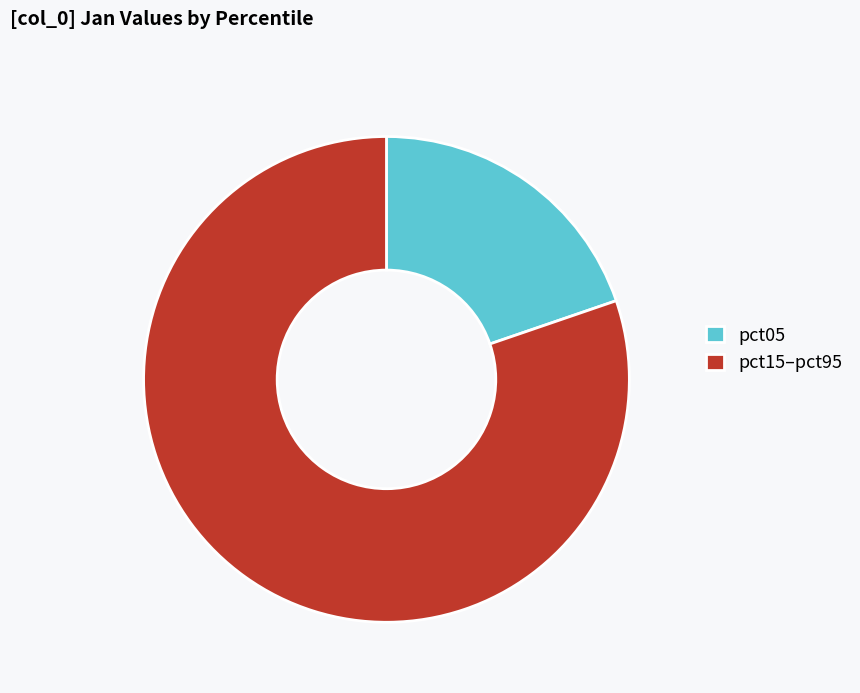

Count the number of slices in the pie.

2